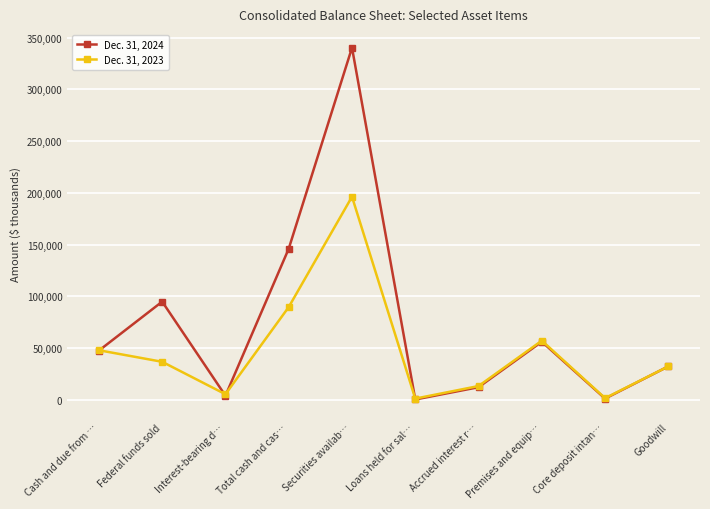

The Dec. 31, 2024 series shows 340304 at Securities availab…. True or false?

True